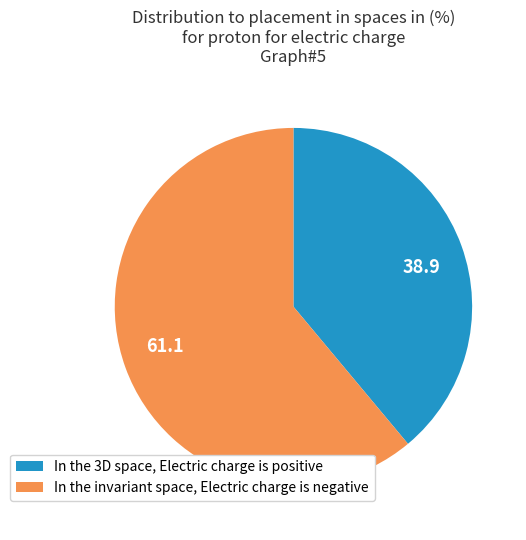

The 38.9 slice represents 26% of the pie. True or false?

False